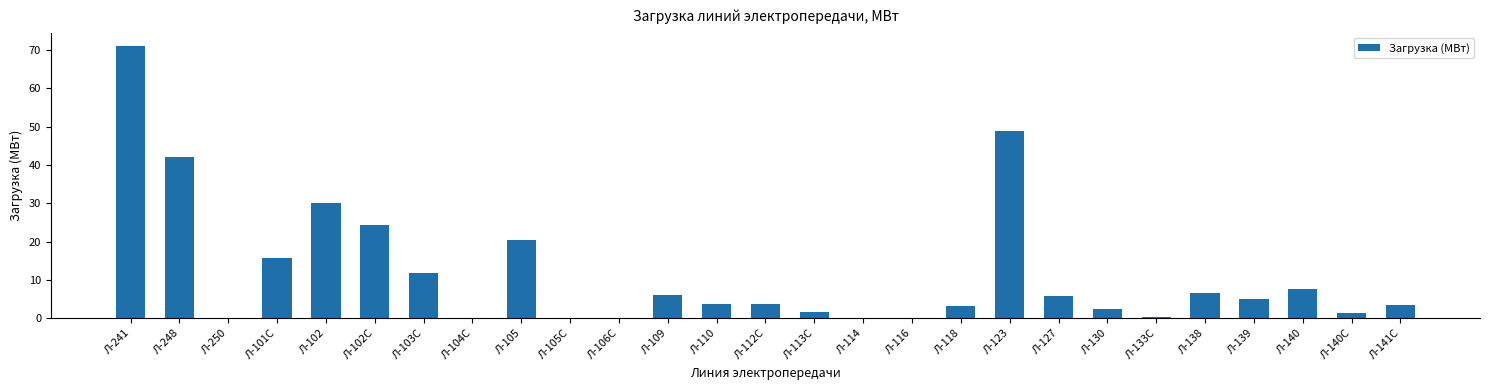

What is the maximum value shown in the chart?

71.0